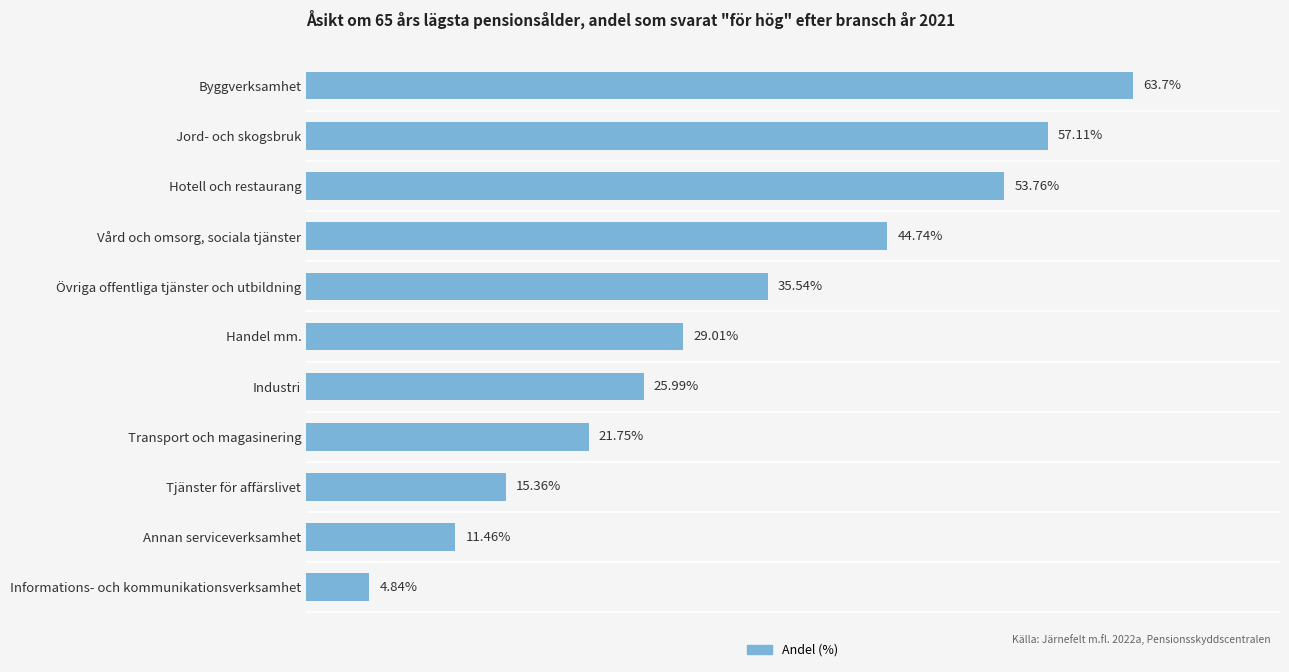

Which label corresponds to the largest value in the chart?

Byggverksamhet